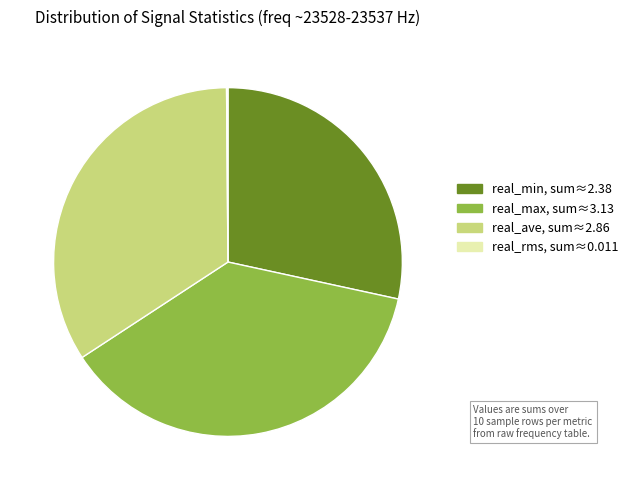

True or false: real_max accounts for 37% of the total.

True